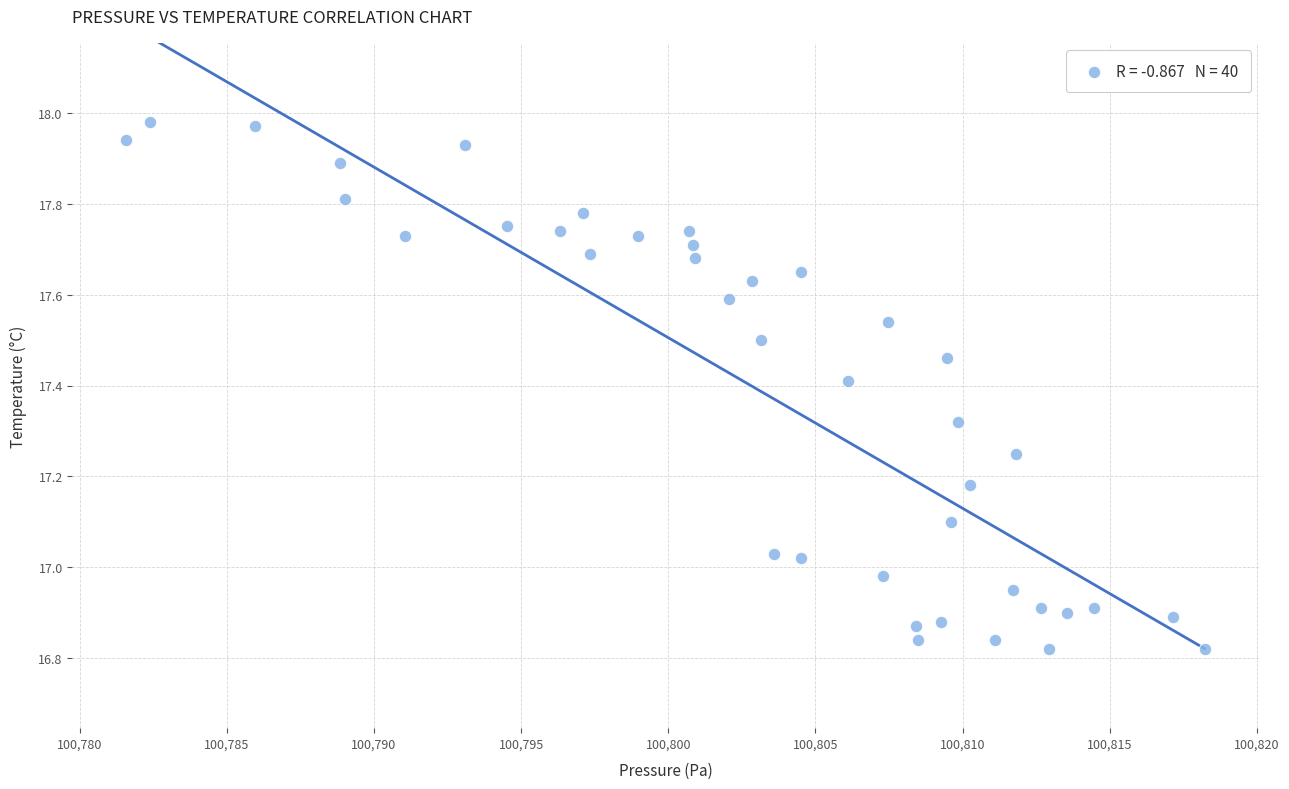

What is the range of X values (max minus min)?

36.6